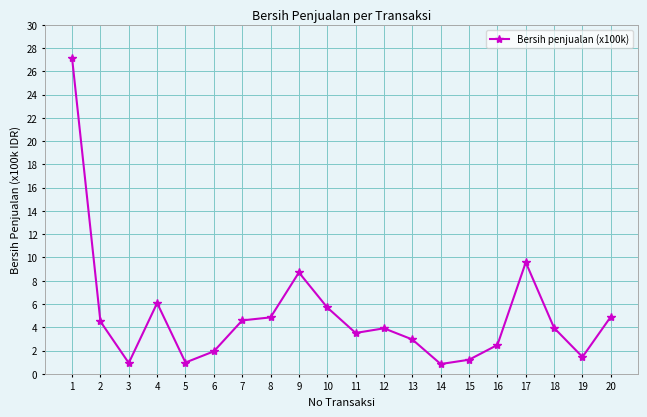

How many categories are shown in the chart?

20